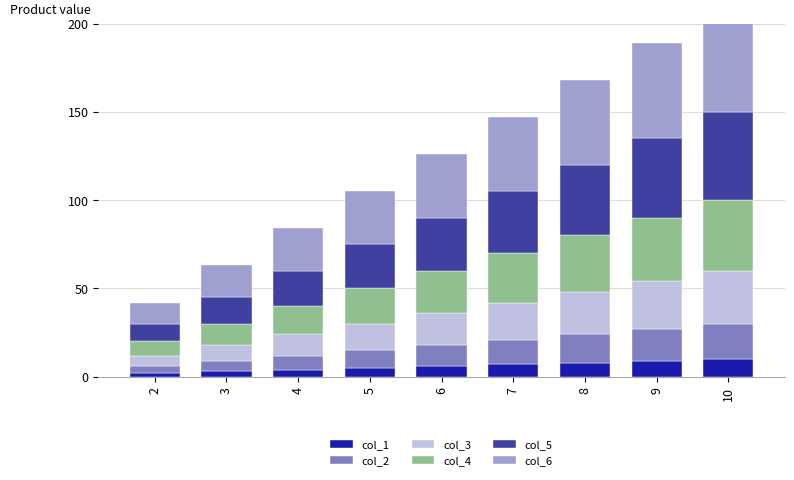

Which series changed the most between 3 and 7?

col_6